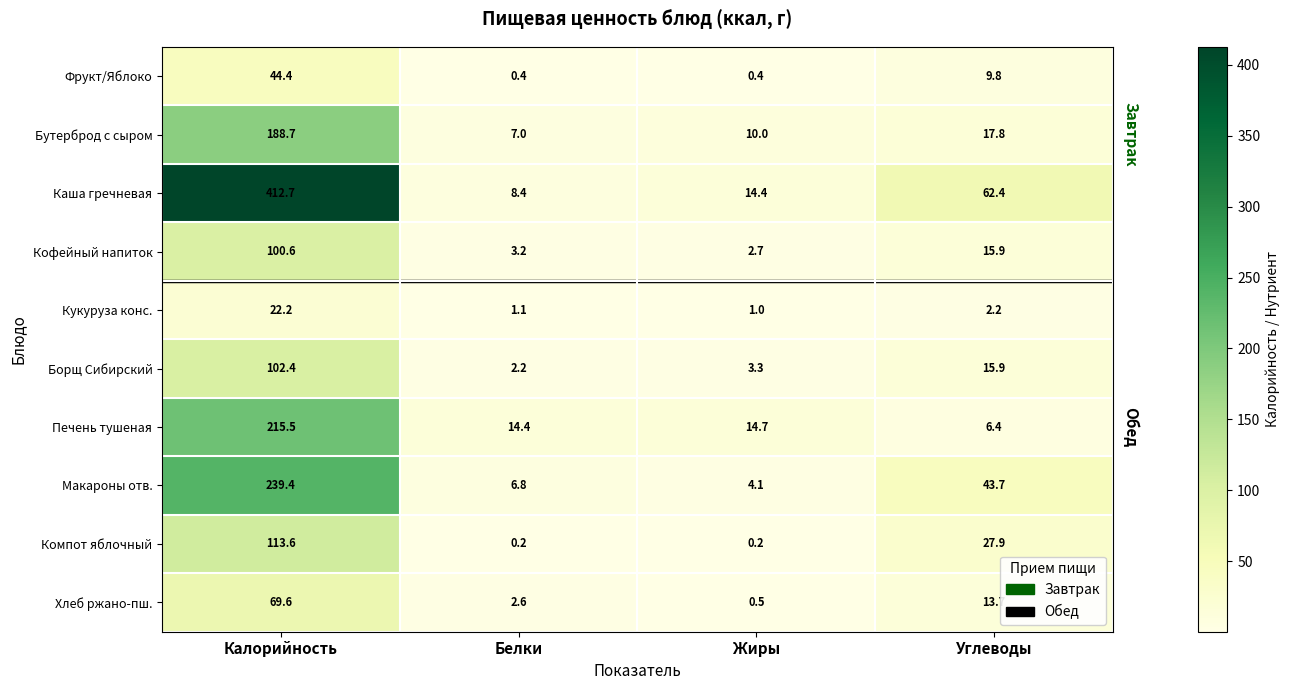

True or false: Хлеб ржано-пш. has a value of 13.7 at Углеводы.

True